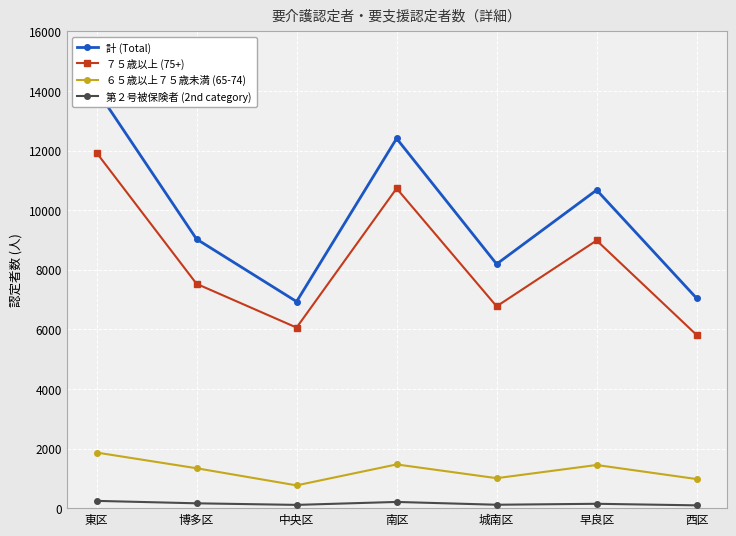

True or false: 計 (Total) has a value of 6933 at 中央区.

True